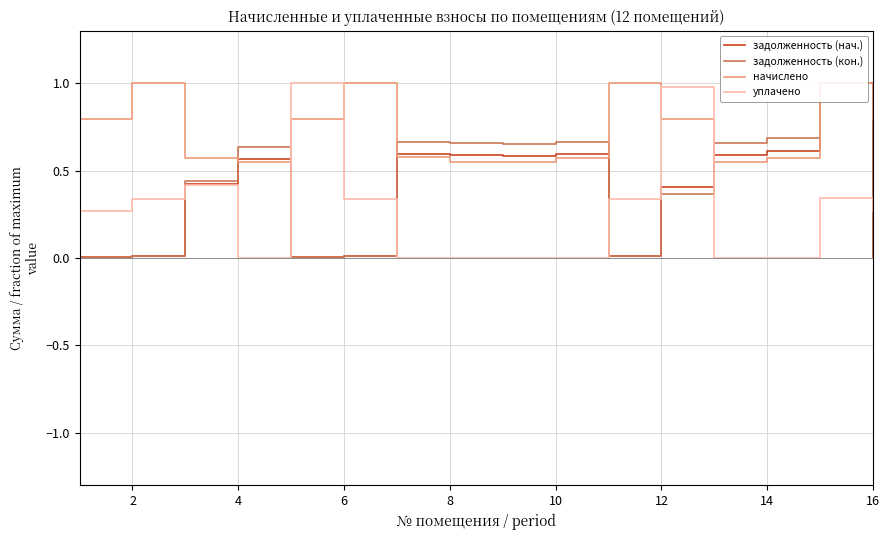

True or false: задолженность (кон.) has more than 2 points higher than both neighbors.

True